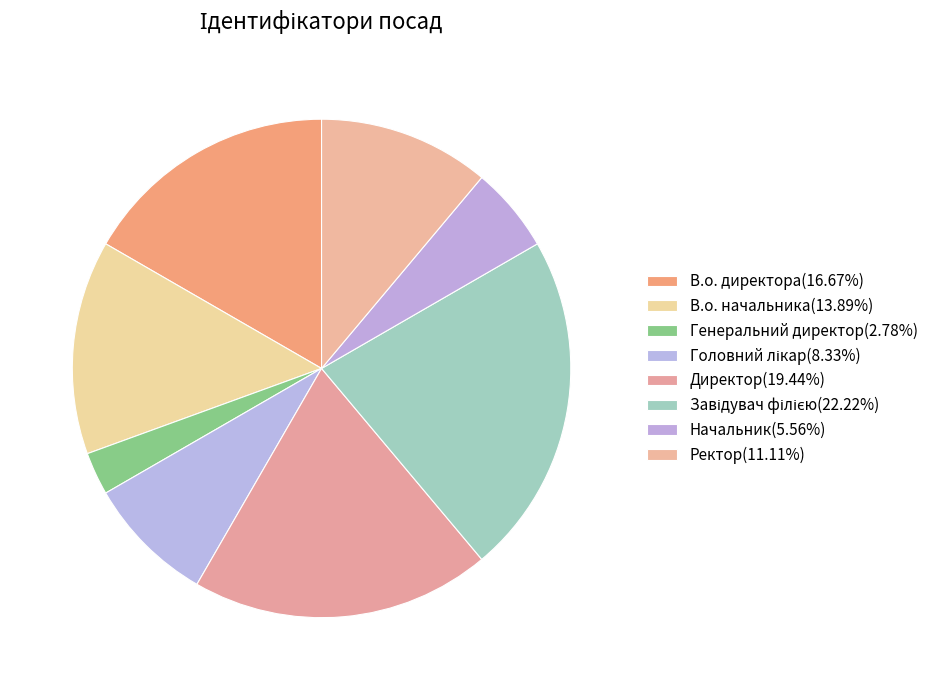

Rank the categories by value from highest to lowest.

Завідувач філією, Директор, В.о. директора, В.о. начальника, Ректор, Головний лікар, Начальник, Генеральний директор